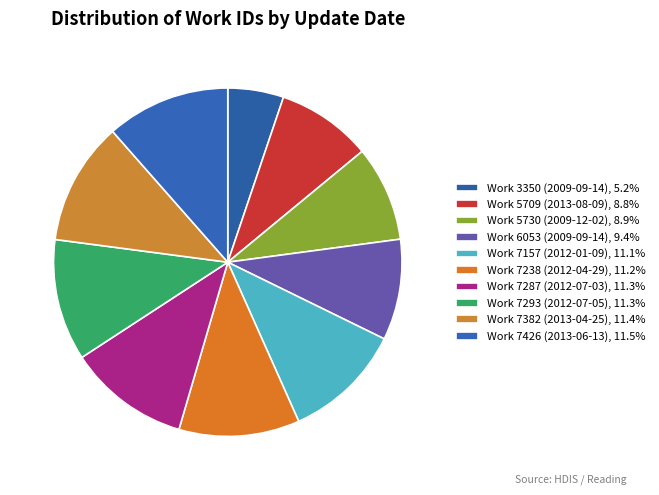

What is the ratio of the value at Work 5730 (2009-12-02) to the value at Work 3350 (2009-09-14)?

1.7